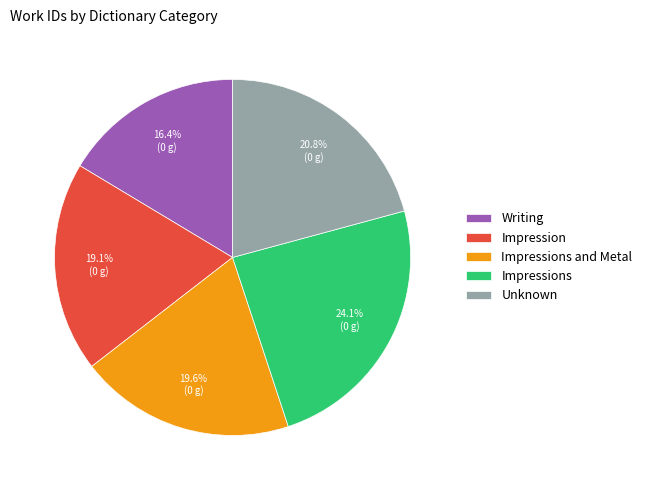

How many slices are in this pie chart?

5